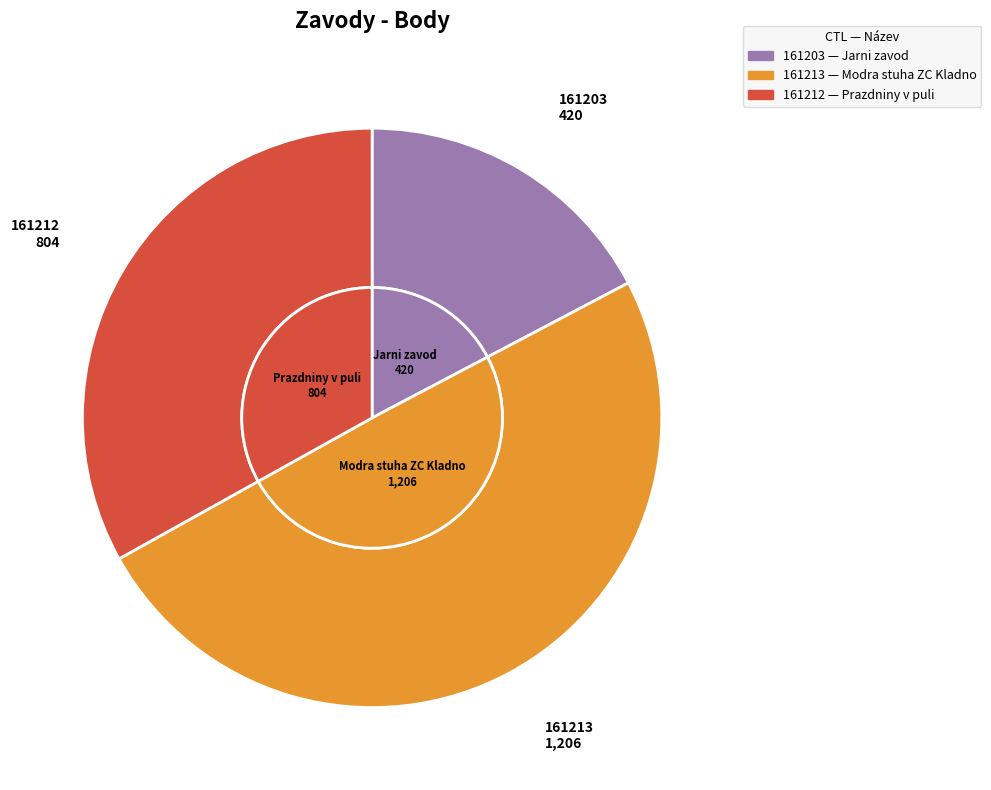

Rank the categories by value from lowest to highest.

161203, 161212, 161213